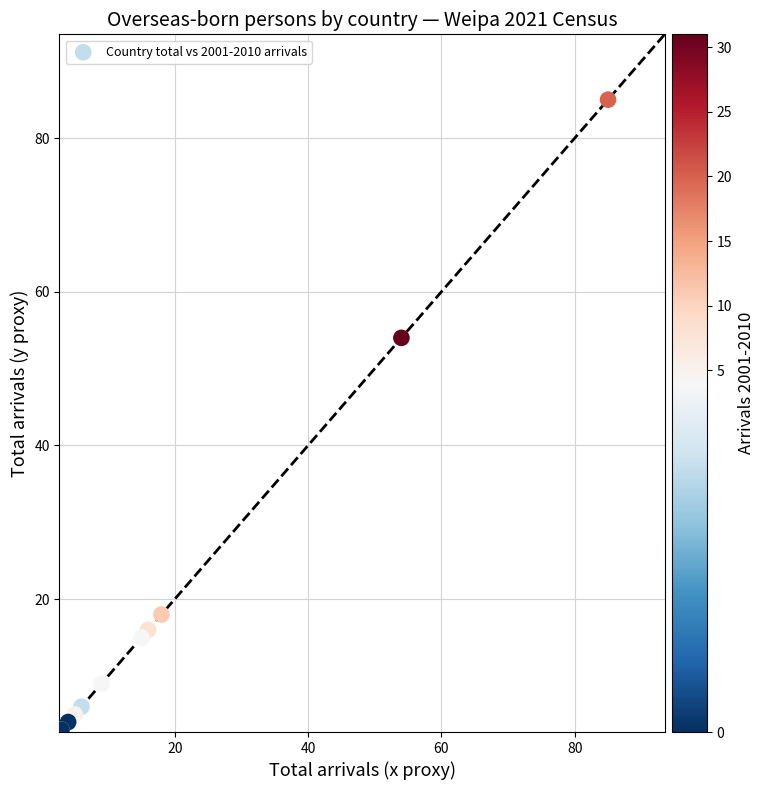

What Y value in the scatter plot is closest to 44?

54